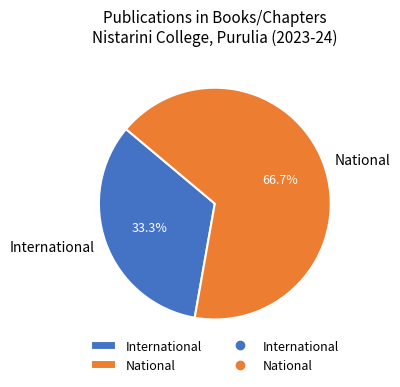

To the nearest percent, what is the difference between the International and National slice percentages?

33%